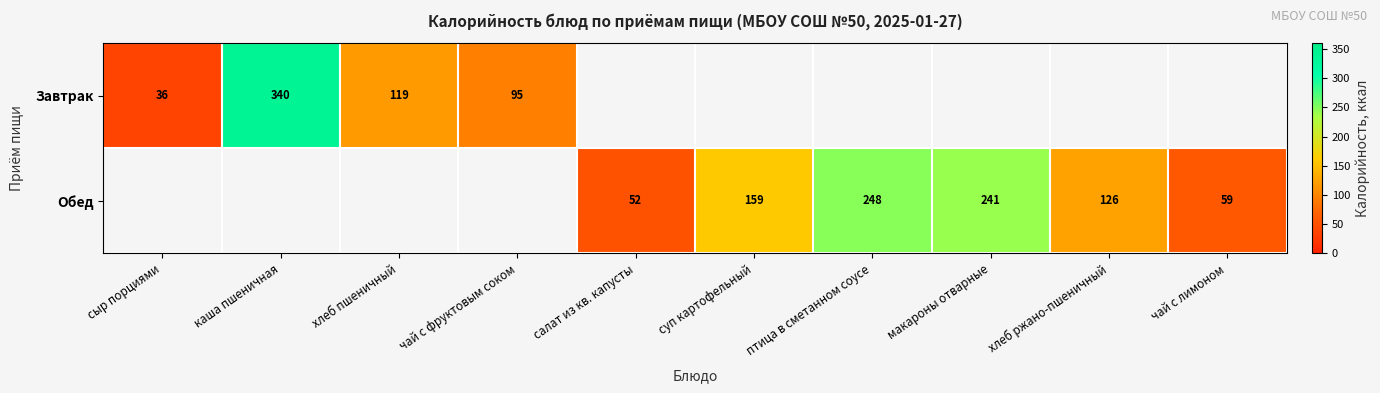

How many categories are shown in the chart?

10